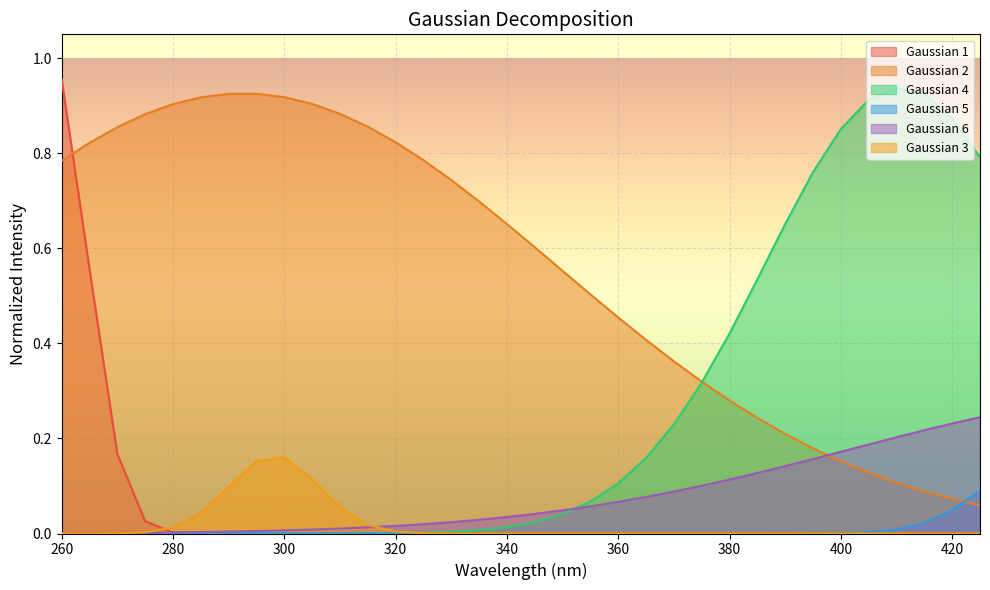

After their last crossing, which series has the higher values: Gaussian 4 or Gaussian 2?

Gaussian 4